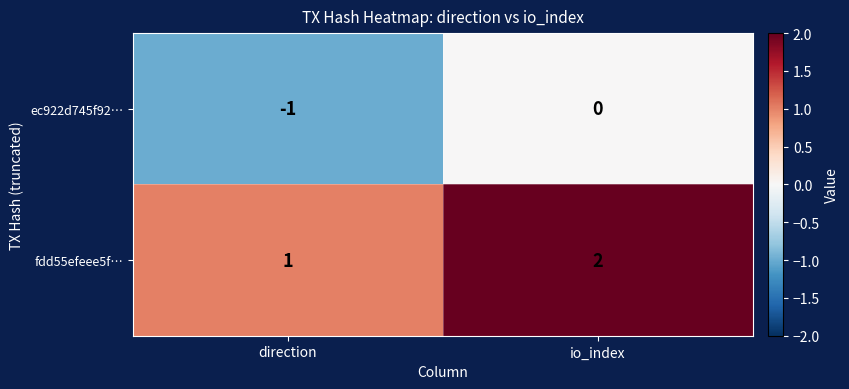

At which category does the chart reach its peak across all series?

io_index